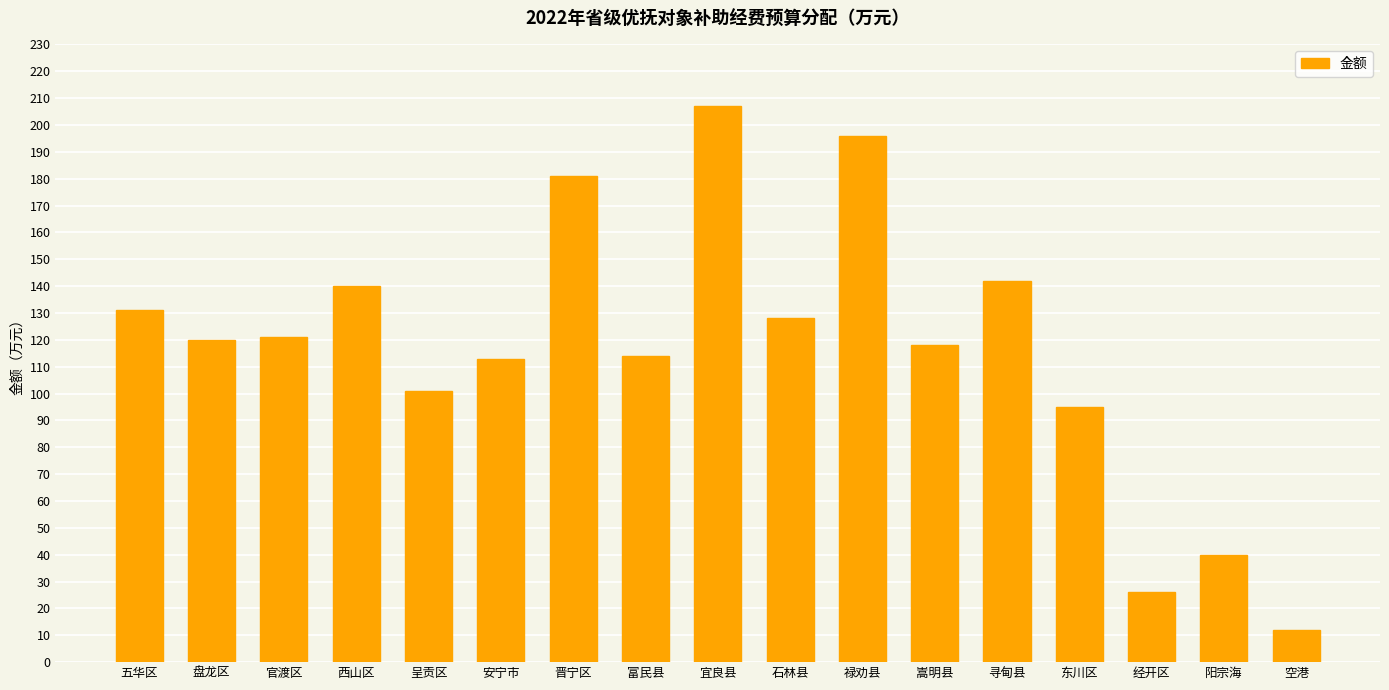

Which label corresponds to the smallest value in the chart?

空港